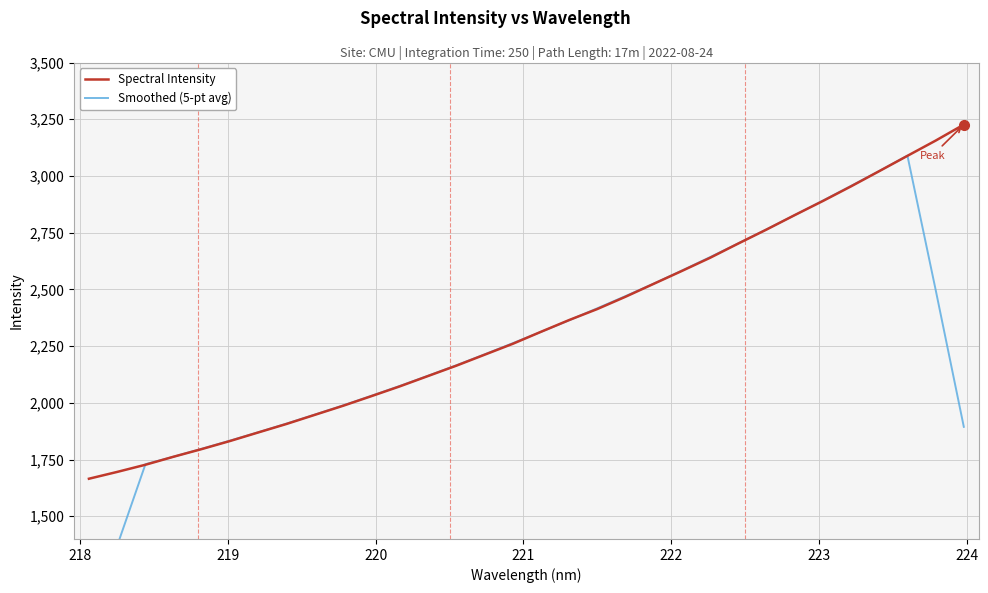

What are all the series names shown in the legend?

Spectral Intensity, Smoothed (5-pt avg)